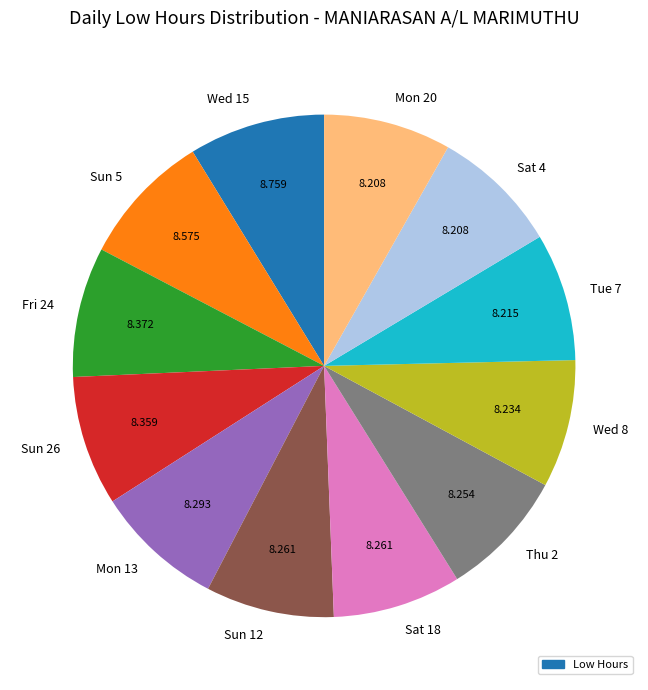

Is there any slice that represents more than half of the pie?

No